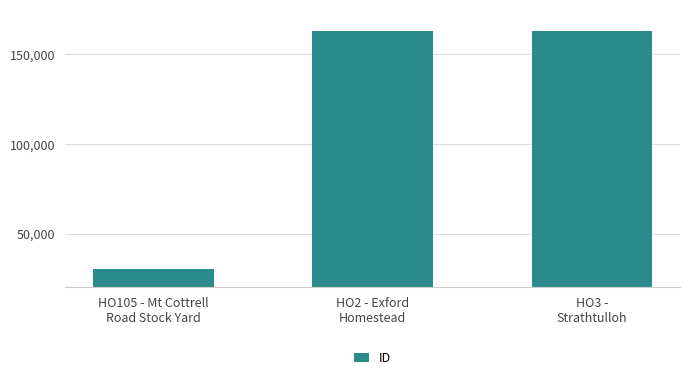

Is it true that the value at HO3 -
Strathtulloh is 218549?

False